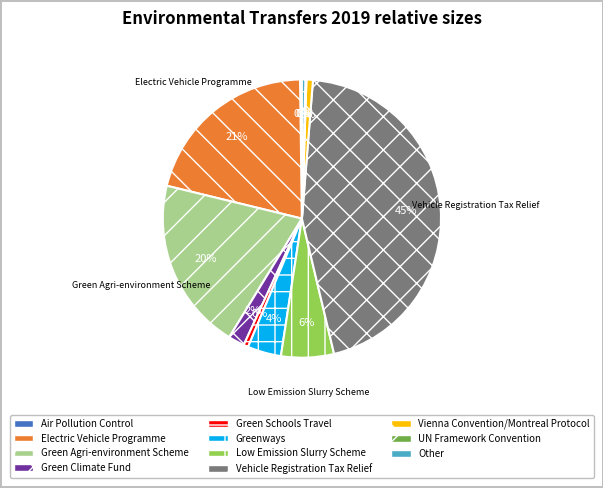

Count the number of slices in the pie.

11